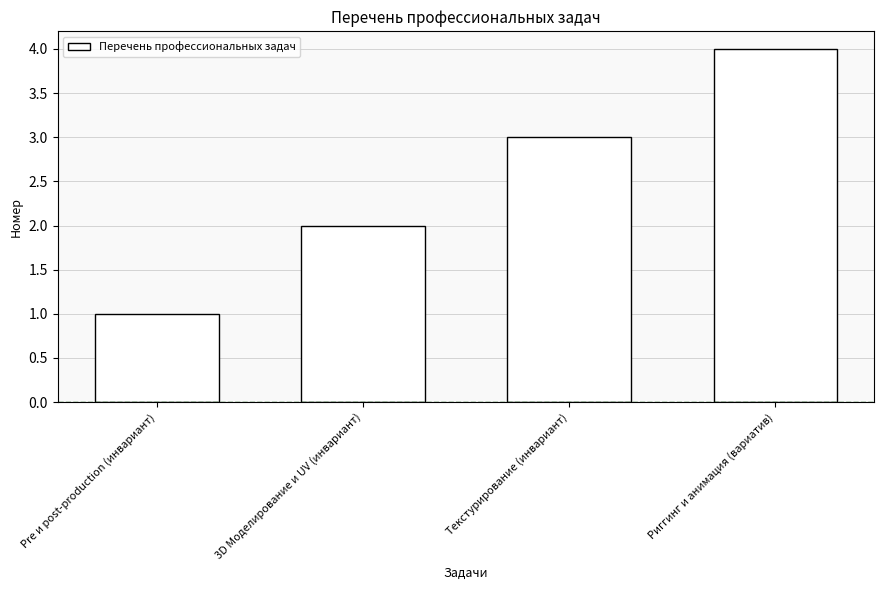

Does the chart contain any negative values?

No